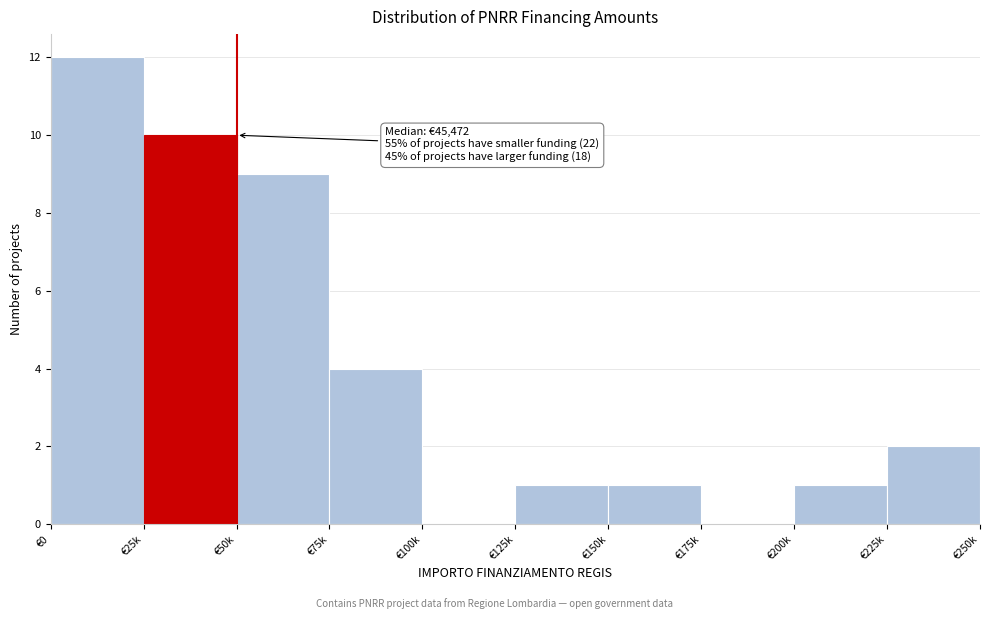

Reading left to right, list all the values displayed in this chart.

€0=12	€25k=10	€50k=9	€75k=4	€100k=0	€125k=1	€150k=1	€175k=0	€200k=1	€225k=2